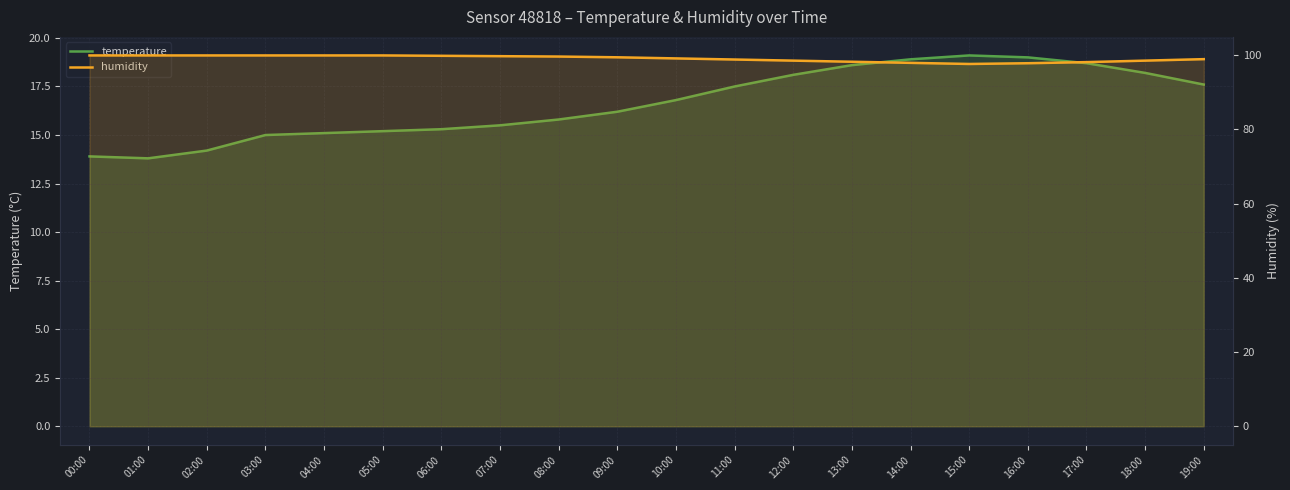

Which category has the lowest value in the humidity series?

15:00